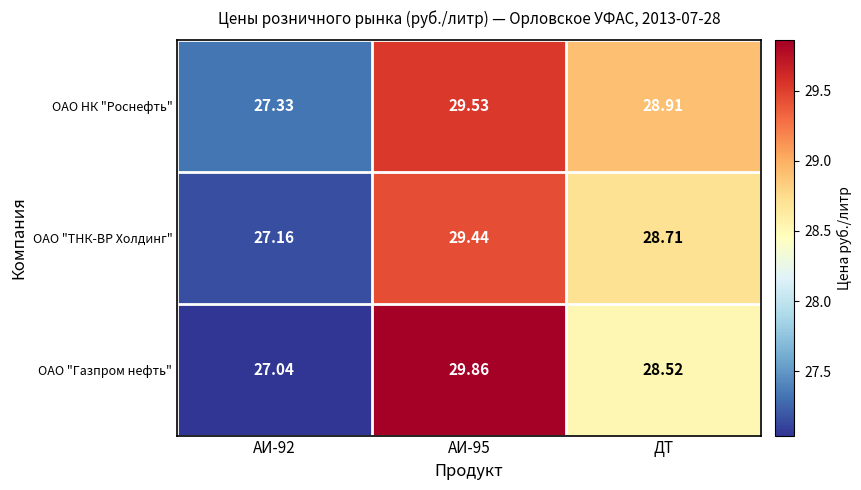

Which series changed the most between АИ-95 and ДТ?

ОАО "Газпром нефть"